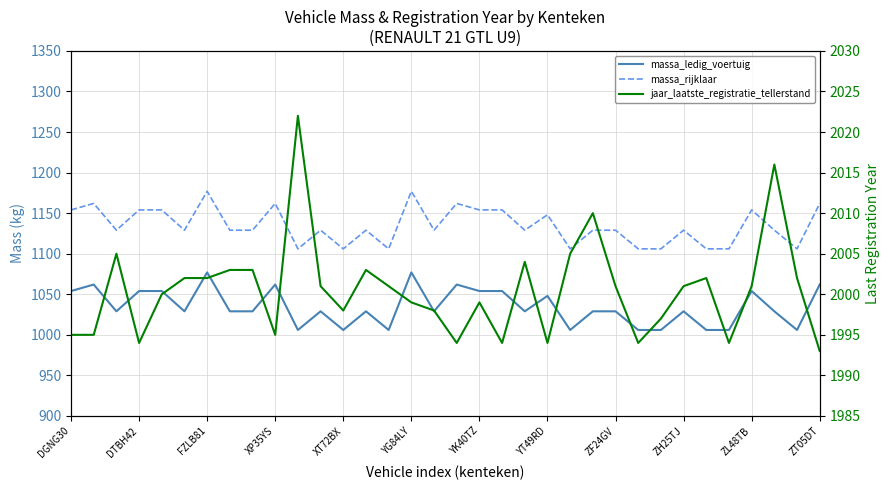

The massa_rijklaar series shows 1162 at 17. True or false?

True